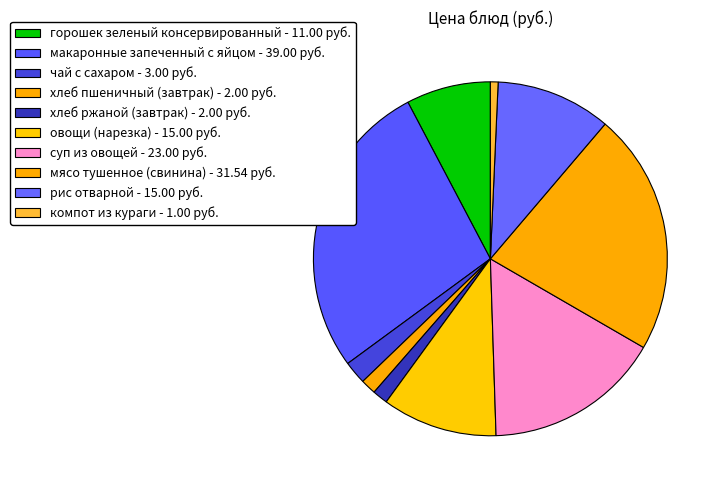

Rank the categories by value from highest to lowest.

макаронные запеченный с яйцом, мясо тушенное (свинина), суп из овощей, овощи (нарезка), рис отварной, горошек зеленый консервированный, чай с сахаром, хлеб пшеничный (завтрак), хлеб ржаной (завтрак), компот из кураги